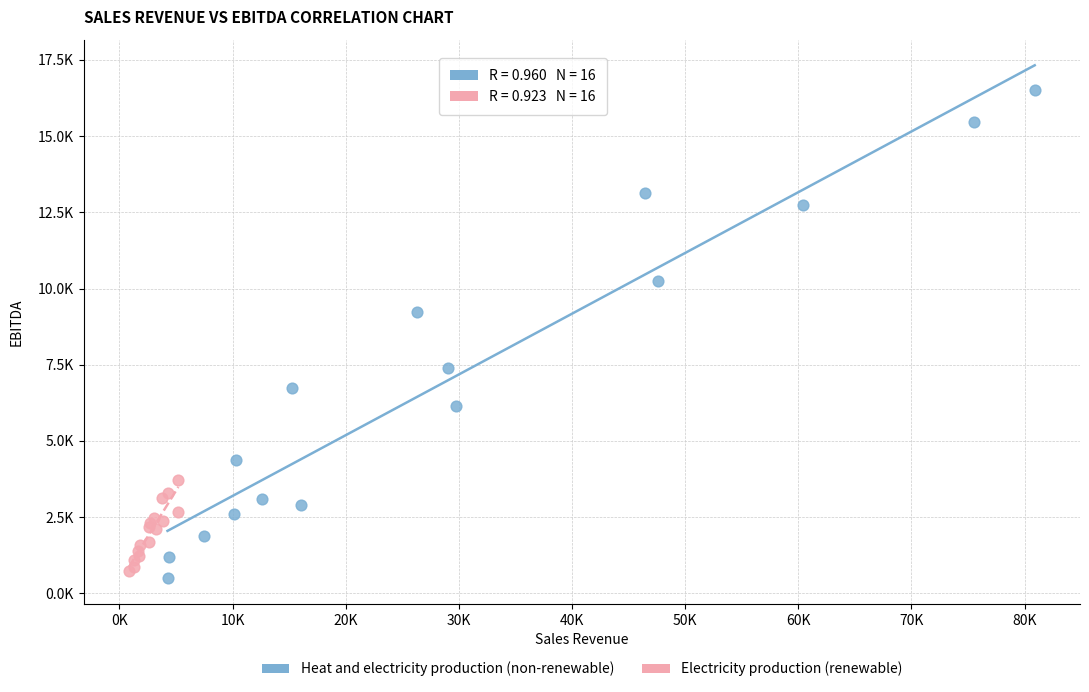

Which series has the largest Y range (max minus min)?

Heat and electricity production (non-renewable)